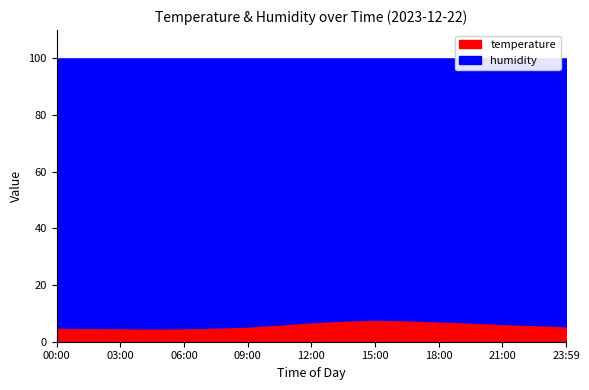

Between 10:30 and 21:00, which is larger?

21:00